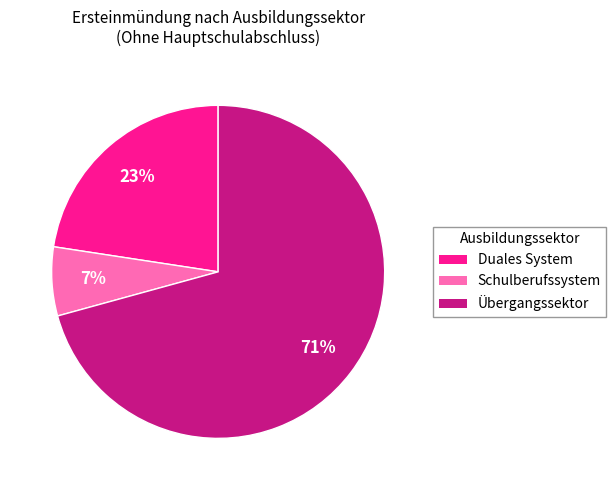

What is the ratio of the value at Duales System to the value at Übergangssektor?

0.3